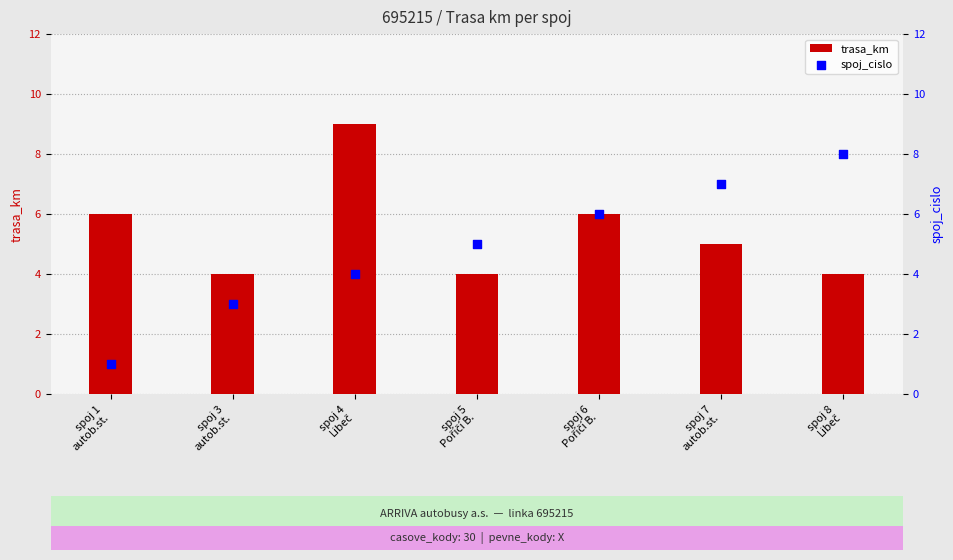

What are all the series names shown in the legend?

trasa_km, spoj_cislo